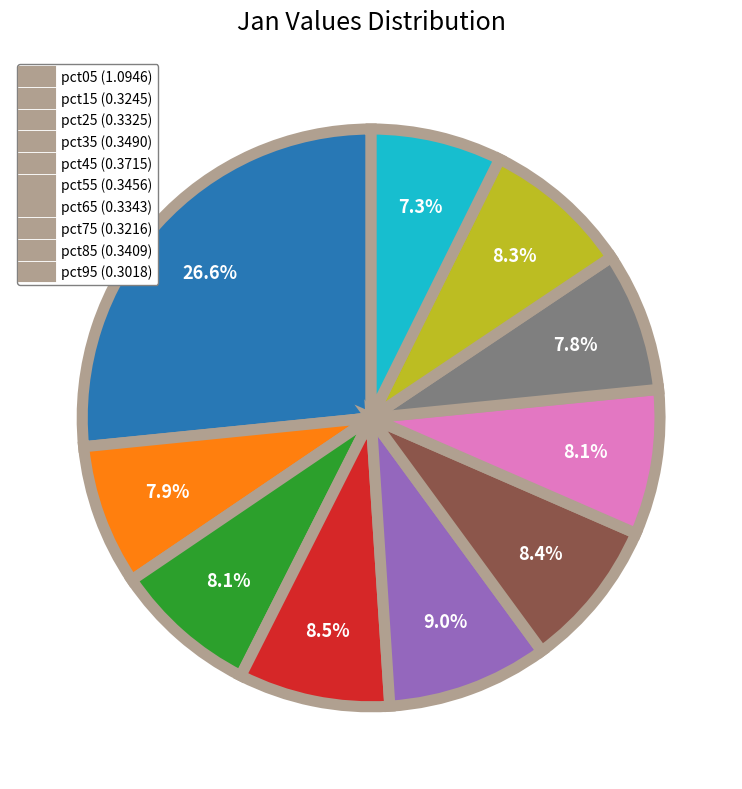

Is there a majority slice in this chart?

No